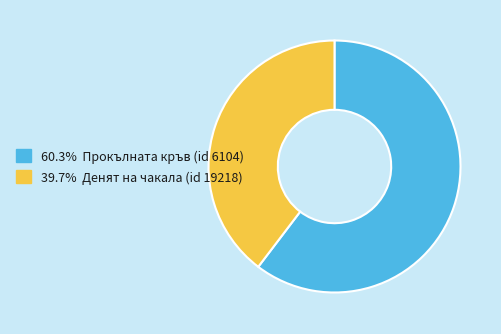

Is there a majority slice in this chart?

Yes